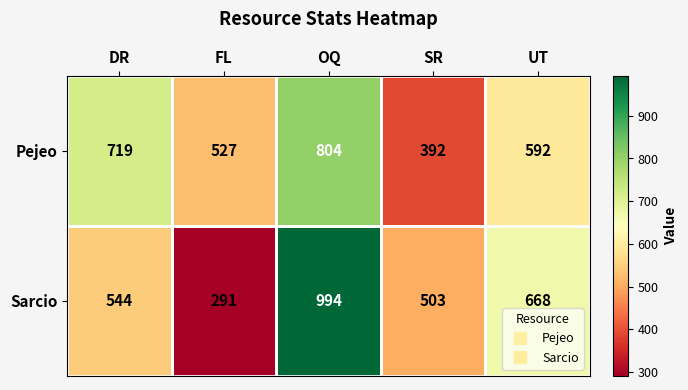

Where is Sarcio nearest to the value 642?

UT